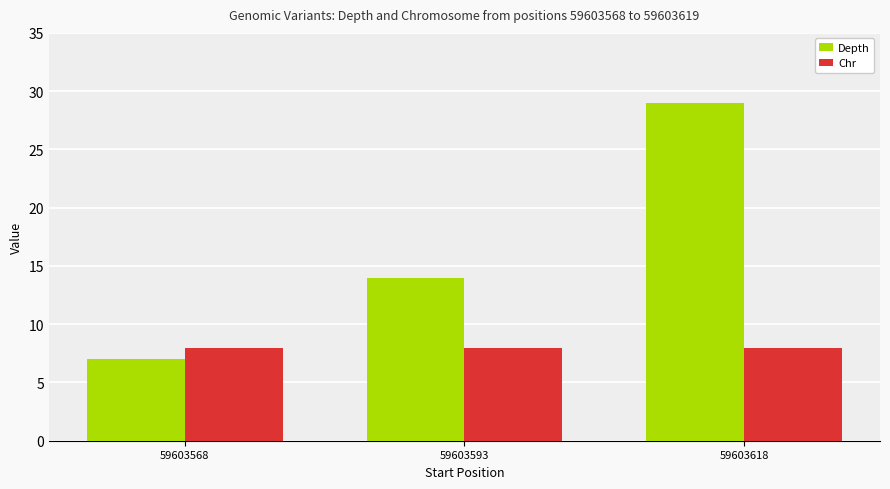

Does the chart contain stacked bars?

No